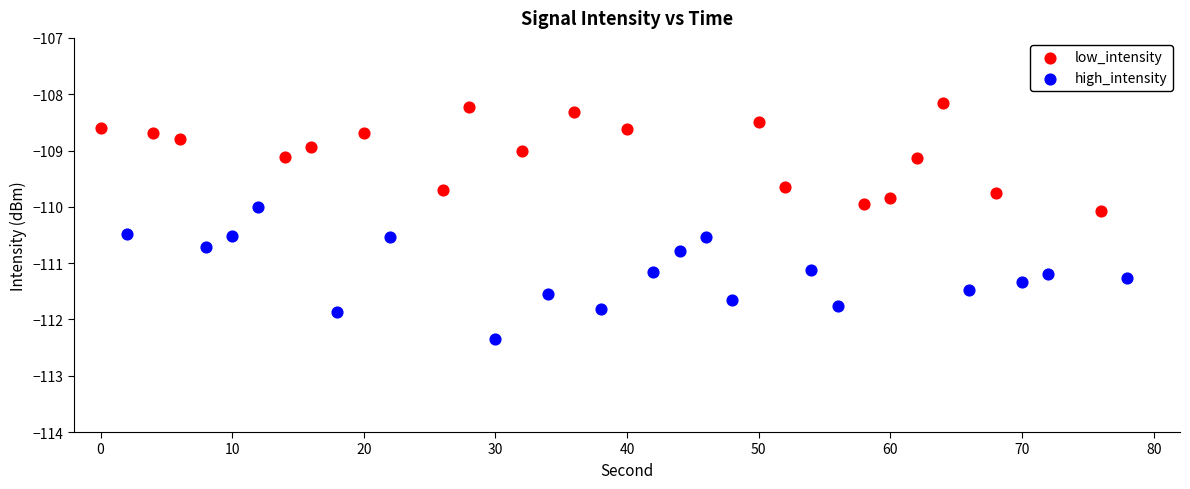

What are all the series names shown in the legend?

low_intensity, high_intensity